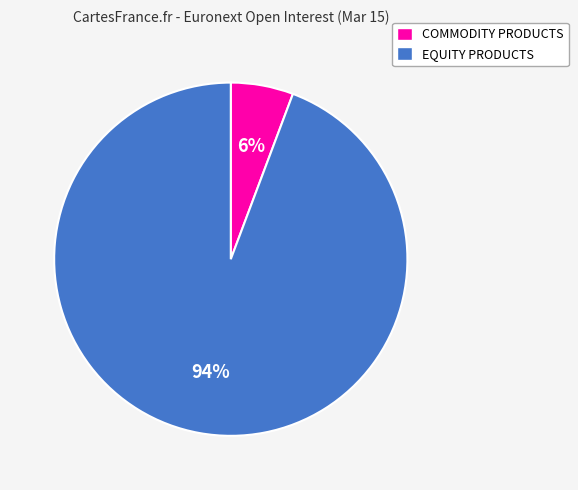

To the nearest percent, what percentage of the pie is EQUITY PRODUCTS?

94%